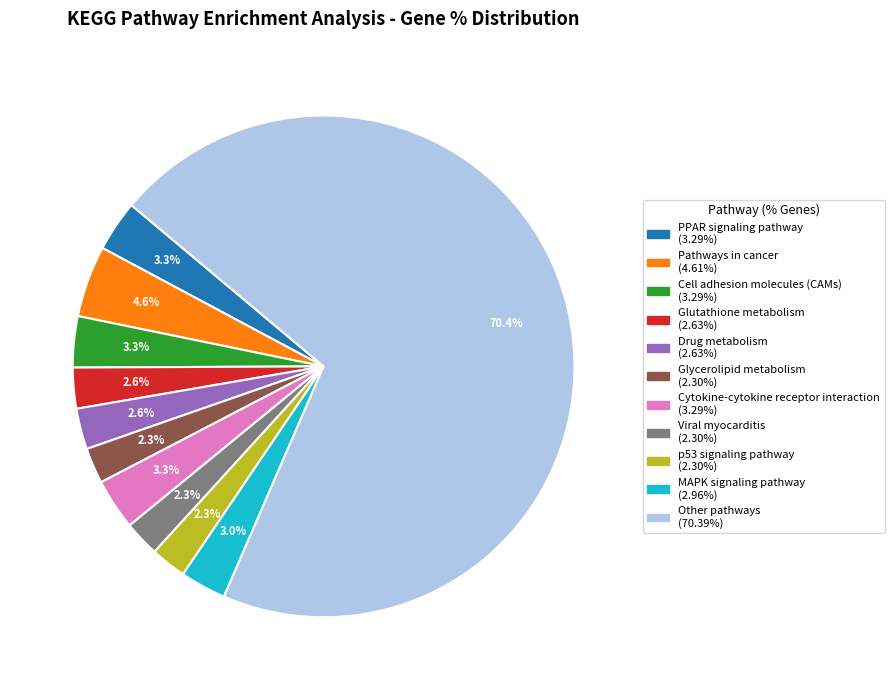

Do Glutathione metabolism and Cytokine-cytokine receptor interaction together represent more than half of the pie?

No